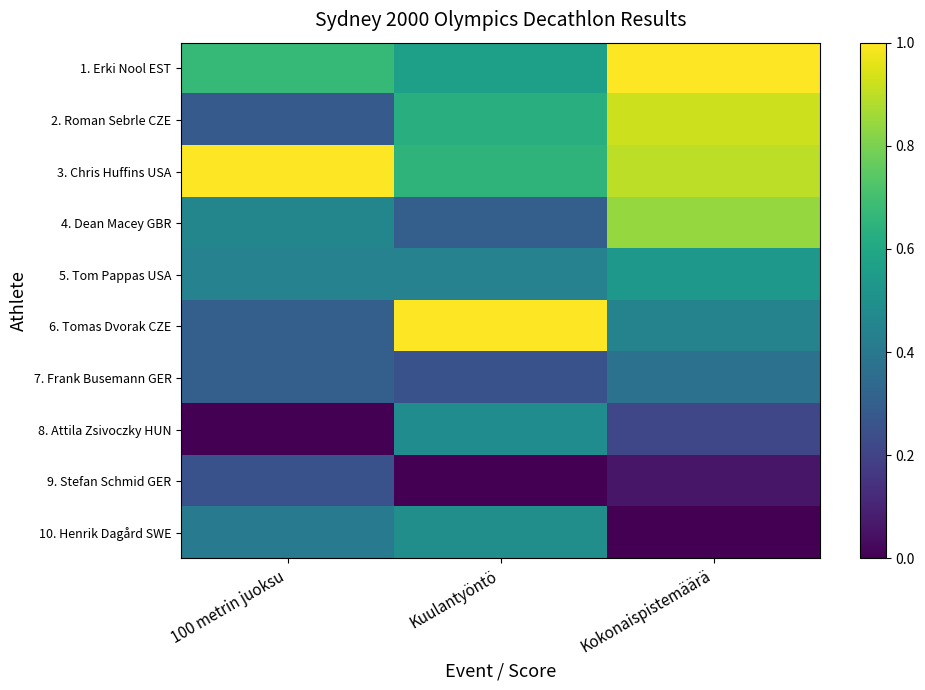

At Kokonaispistemäärä, list the series in order from largest to smallest.

1. Erki Nool EST, 2. Roman Sebrle CZE, 3. Chris Huffins USA, 4. Dean Macey GBR, 5. Tom Pappas USA, 6. Tomas Dvorak CZE, 7. Frank Busemann GER, 8. Attila Zsivoczky HUN, 9. Stefan Schmid GER, 10. Henrik Dagård SWE